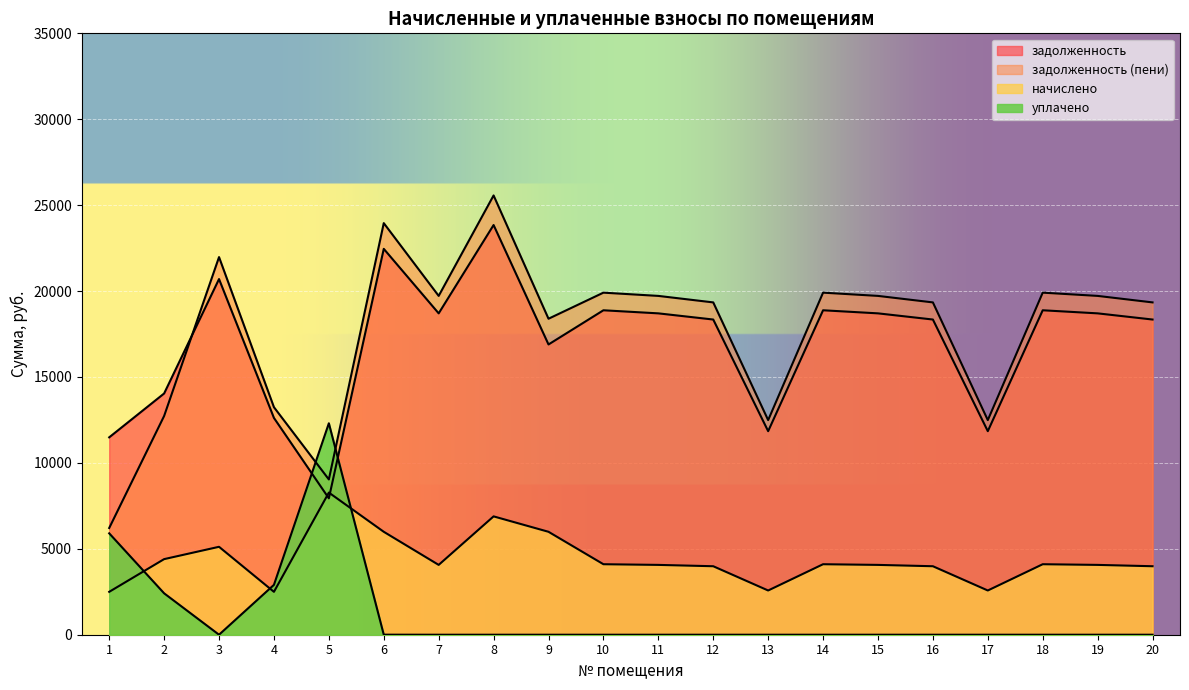

Reading left to right, extract all data points from this chart.

задолженность: 11487.4	14040.3	20698.8	12617.2	7937.0	22457.2	18702.9	23843.6	16892.4	18882.3	18702.9	18344.0	11846.3	18882.3	18702.9	18344.0	11846.3	18882.3	18702.9	18344.0
задолженность (пени): 6210.6	12729.8	21978.0	13241.2	9036.6	23954.8	19718.9	25565.4	18390.0	19908.0	19718.9	19340.4	12489.8	19908.0	19718.9	19340.4	12489.8	19908.0	19718.9	19340.4
начислено: 2496.0	4399.2	5116.8	2496.0	8273.1	5990.4	4063.8	6887.4	5990.4	4102.8	4063.8	3985.8	2574.0	4102.8	4063.8	3985.8	2574.0	4102.8	4063.8	3985.8
уплачено: 5900.8	2410.3	0.0	2903.0	12306.0	2.9	0.0	0.0	0.0	0.0	0.0	0.0	0.0	0.0	0.0	0.0	0.0	0.0	0.0	0.0